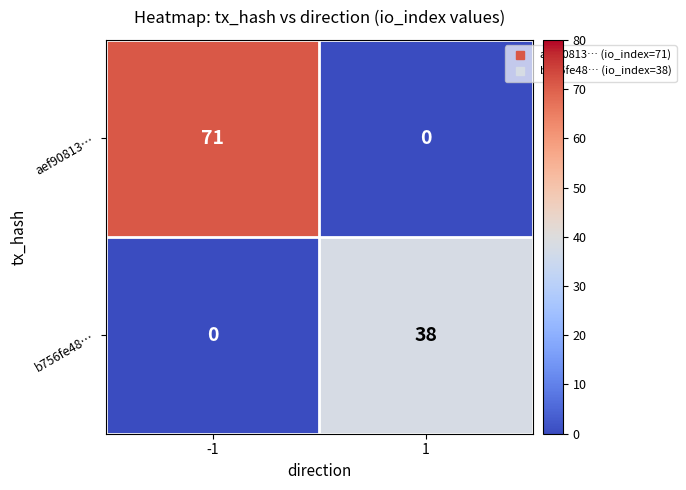

Rank the series by their maximum value, from lowest to highest.

b756fe48…, aef90813…